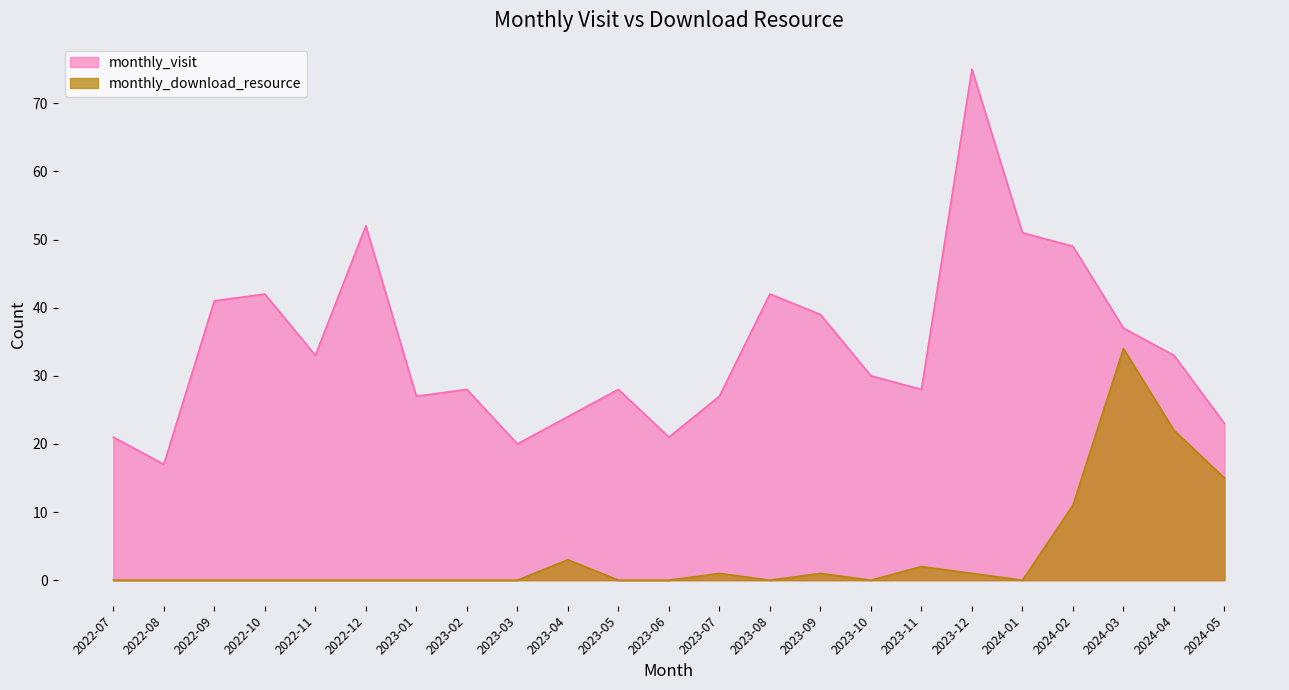

What is the maximum value for monthly_visit?

75